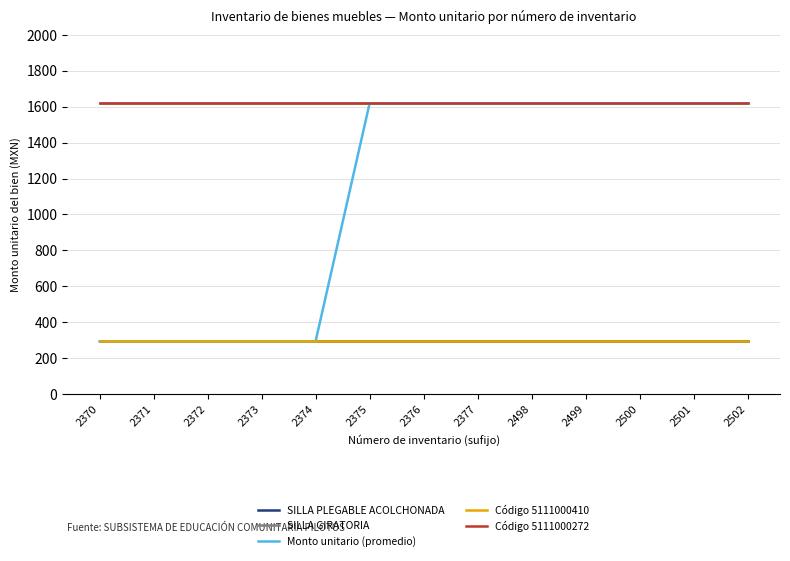

What is the approximate value of Código 5111000272 at 2370?

1618.2